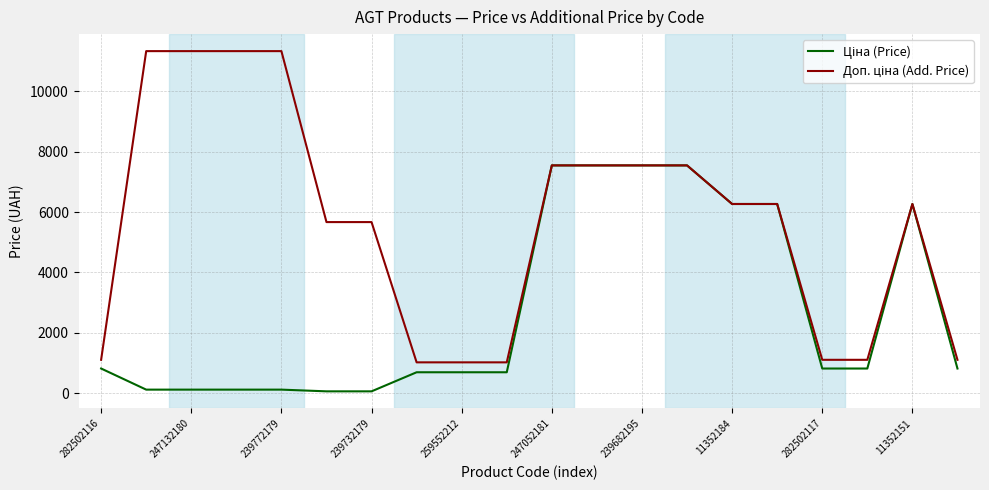

How many lines are shown in the chart?

2